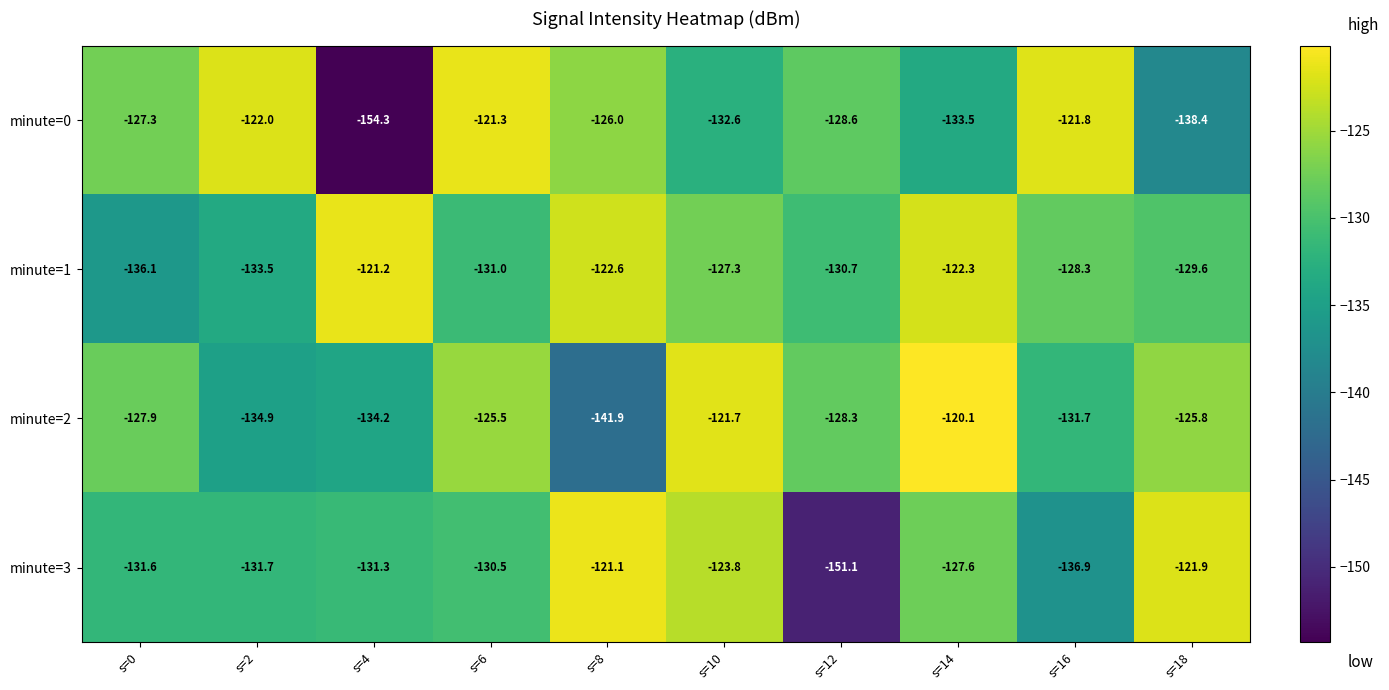

Which series changed the most between s=8 and s=12?

minute=3